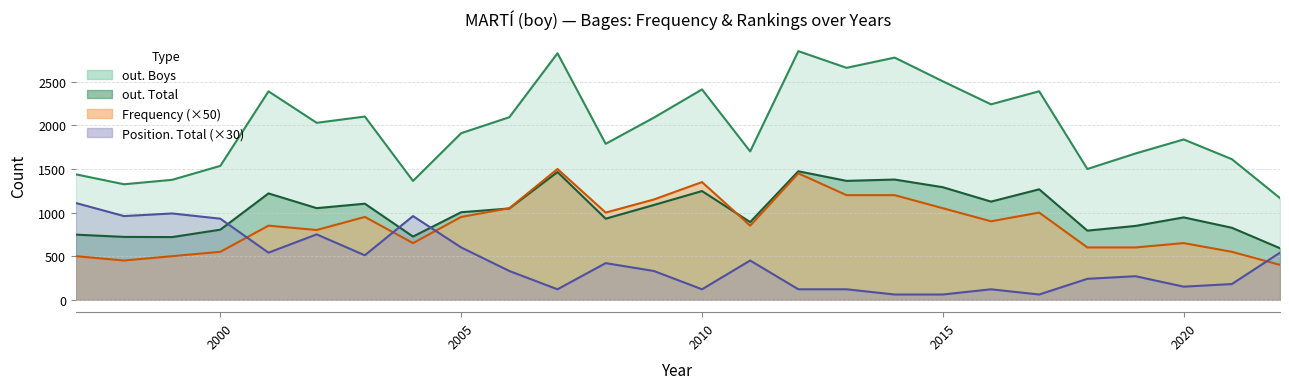

What is the total value across all series at 2016?

4388